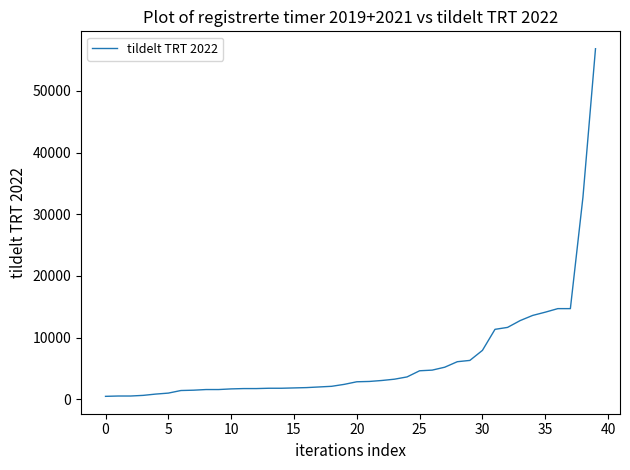

What is the greatest value displayed?

56835.8